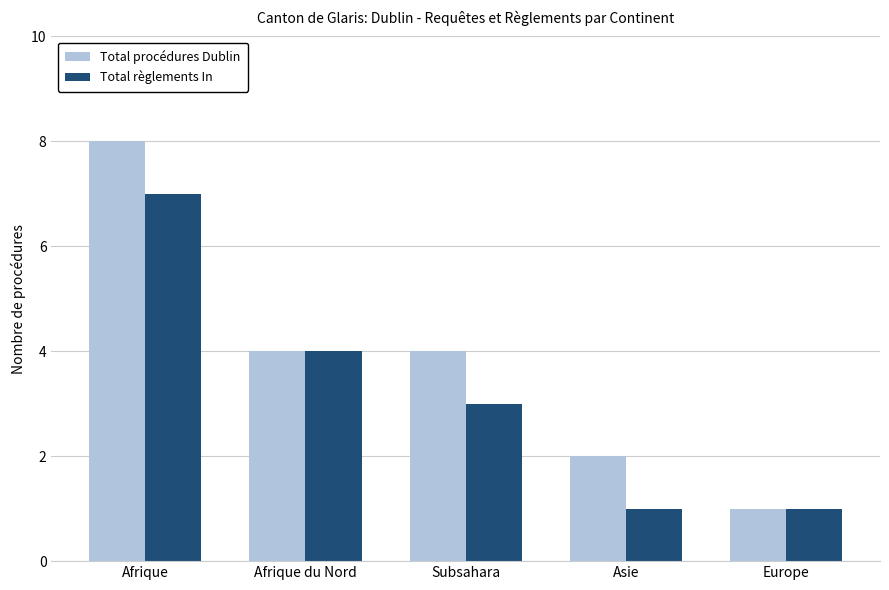

The Total procédures Dublin series shows 8 at Afrique. True or false?

True